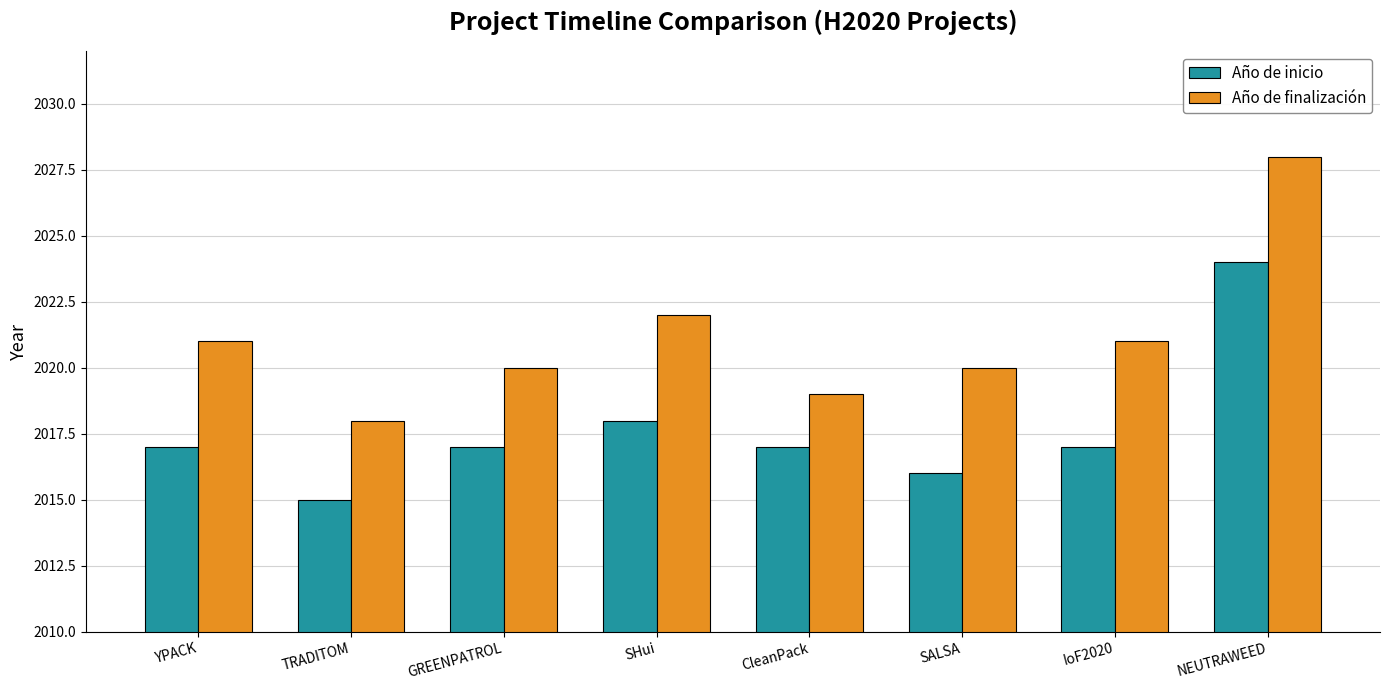

What is the label of the 4th bar from the left?

SHui